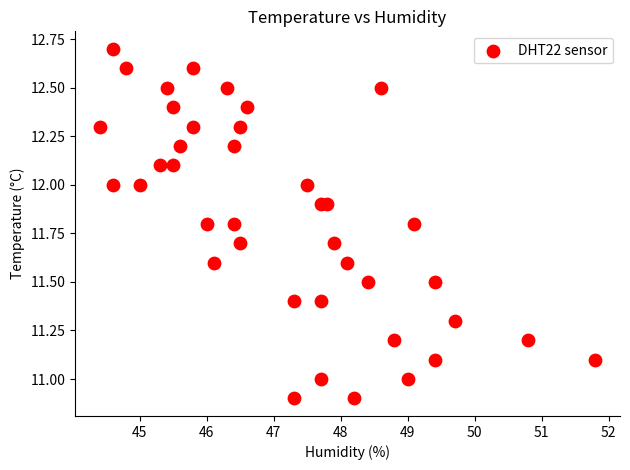

What is the range of Y values (max minus min)?

1.8